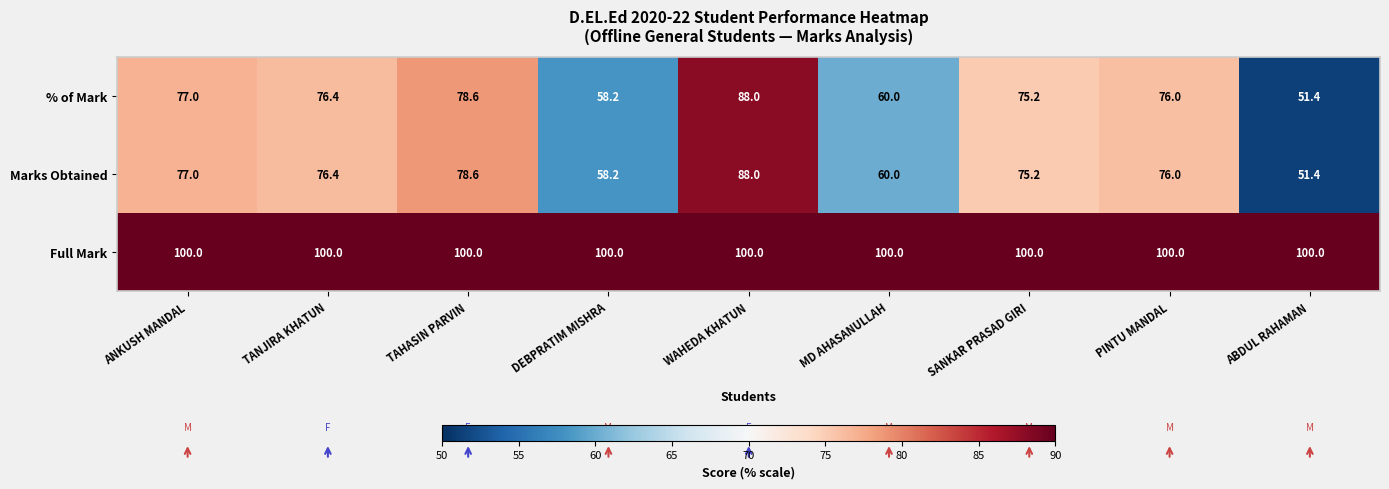

Reading left to right, list all the values displayed in this chart.

% of Mark: 77.0	76.4	78.6	58.2	88.0	60.0	75.2	76.0	51.4
Marks Obtained: 77.0	76.4	78.6	58.2	88.0	60.0	75.2	76.0	51.4
Full Mark: 100.0	100.0	100.0	100.0	100.0	100.0	100.0	100.0	100.0